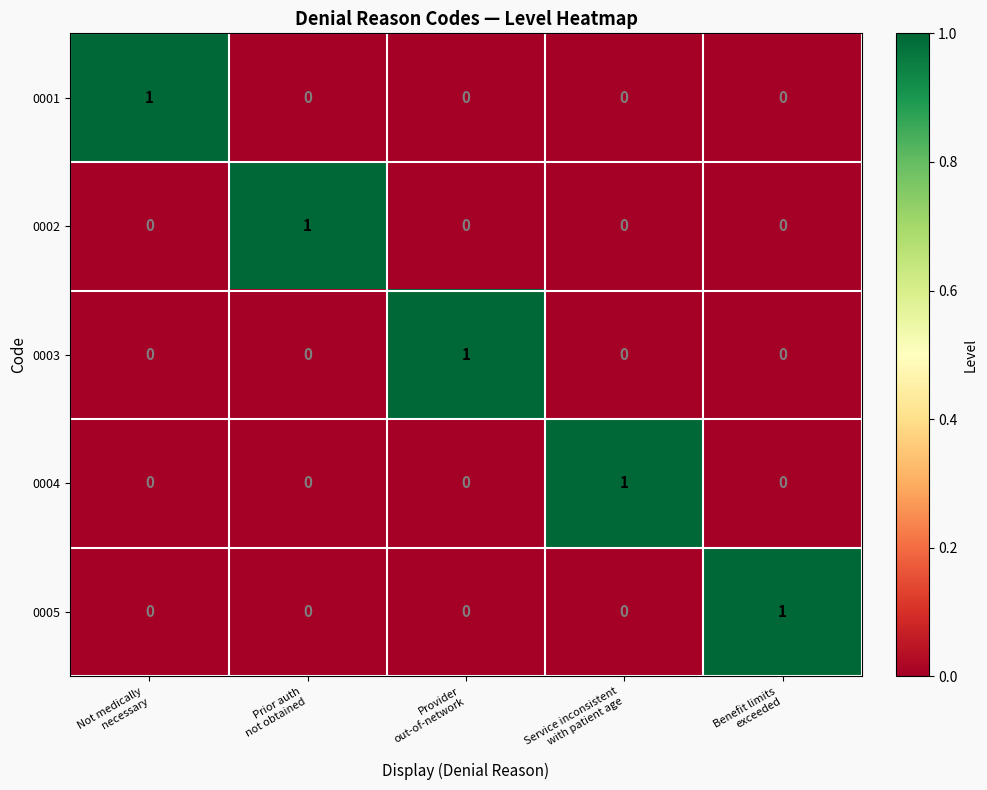

How many values in 0001 are above zero?

1